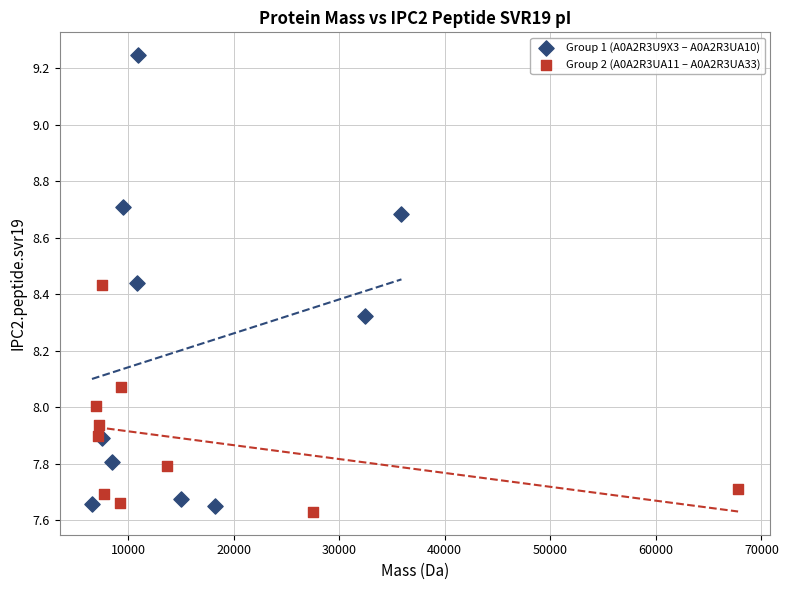

Which series contains the lowest Y value?

Group 2 (A0A2R3UA11 – A0A2R3UA33)